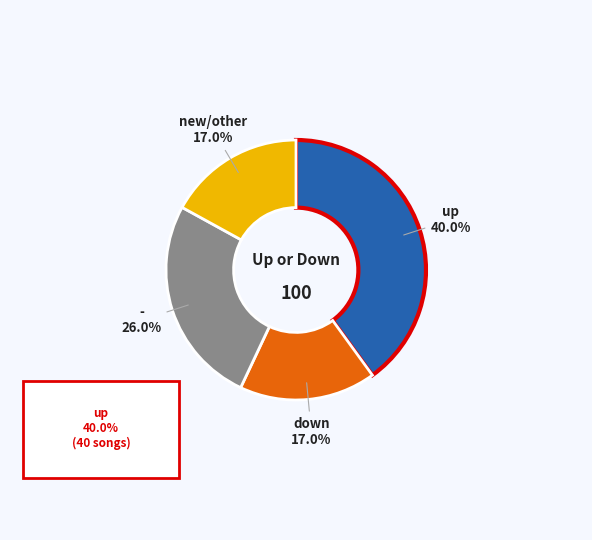

What is the largest slice in the pie chart?

up